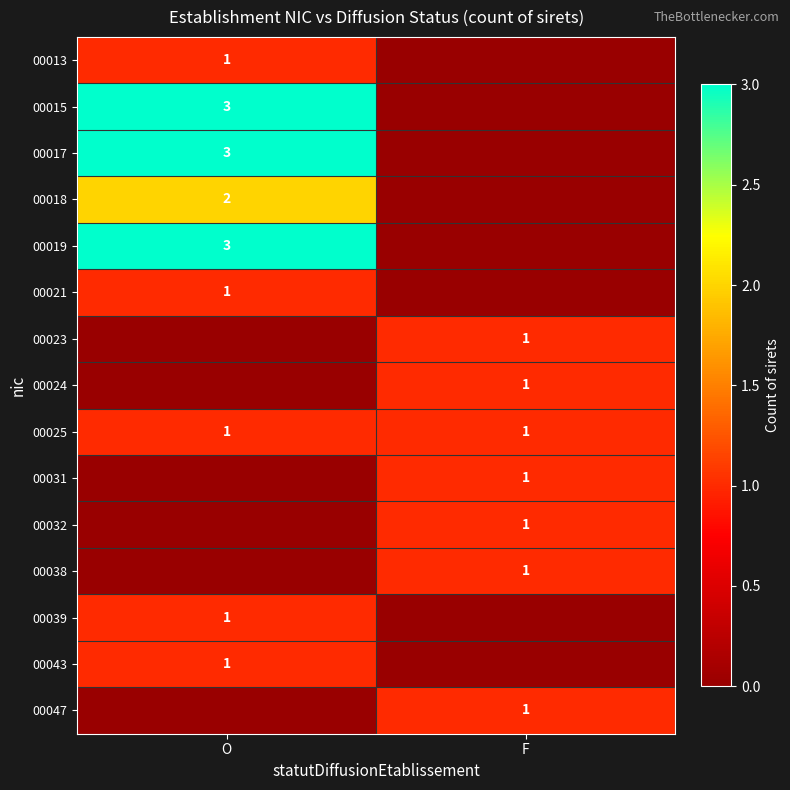

The 00025 series shows 0 at O. True or false?

False